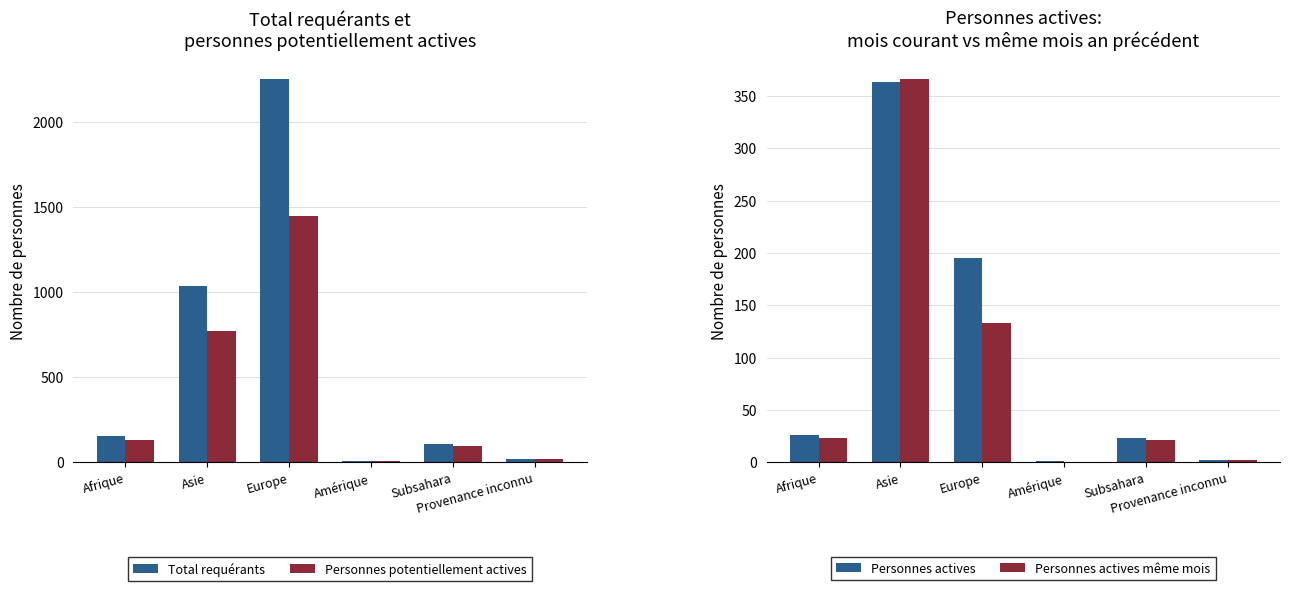

What are all the series names shown in the legend?

Total requérants, Personnes potentiellement actives, Personnes actives, Personnes actives même mois